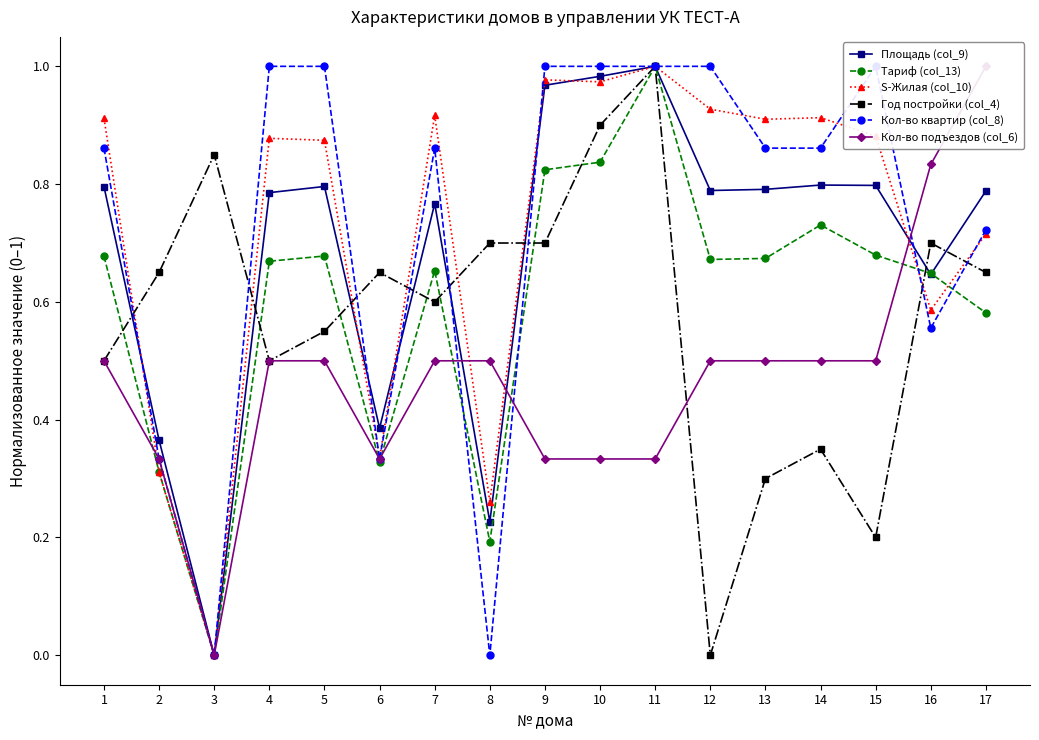

The value of Год постройки (col_4) at 13 is 0.3. True or false?

True